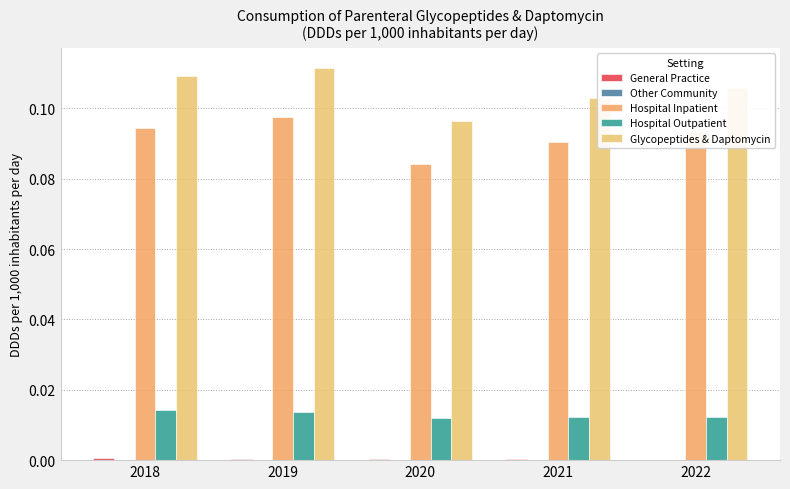

At which category does the chart reach its minimum across all series?

2022